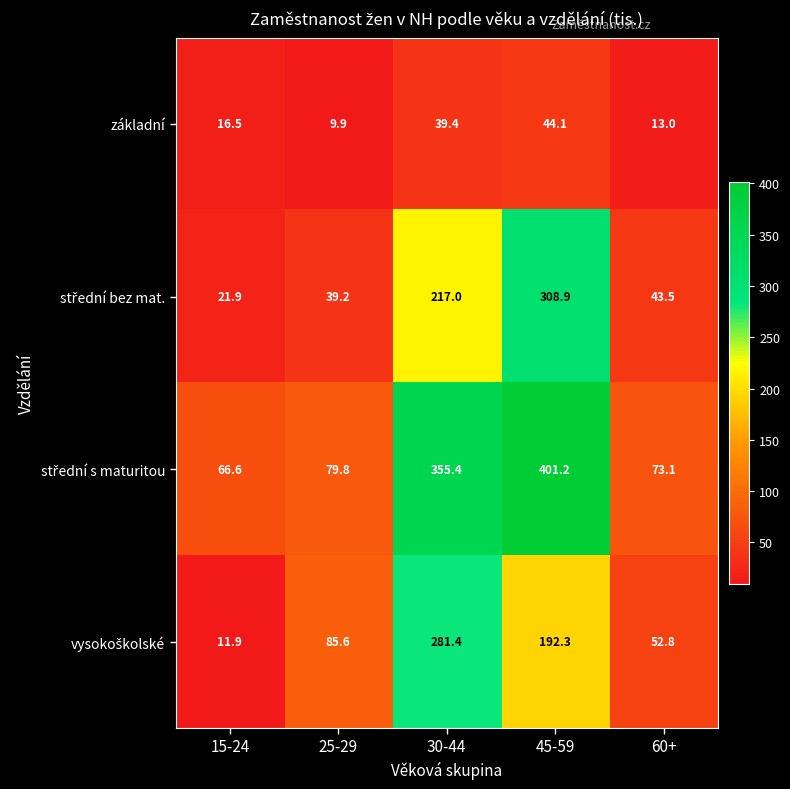

Which label corresponds to the largest value in the chart?

45-59